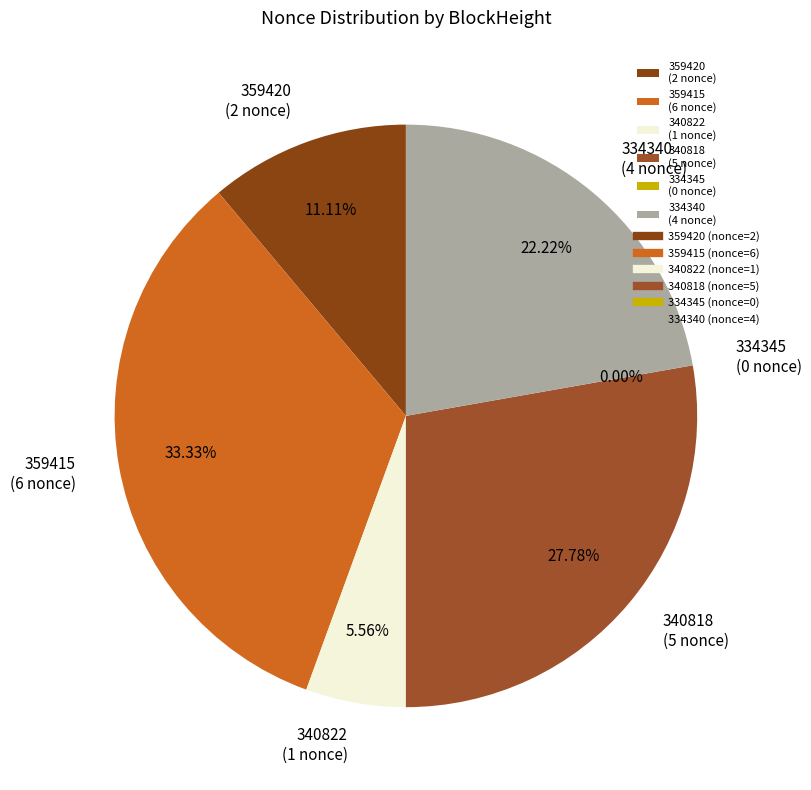

Which has a higher value, 340822 or 359415?

359415